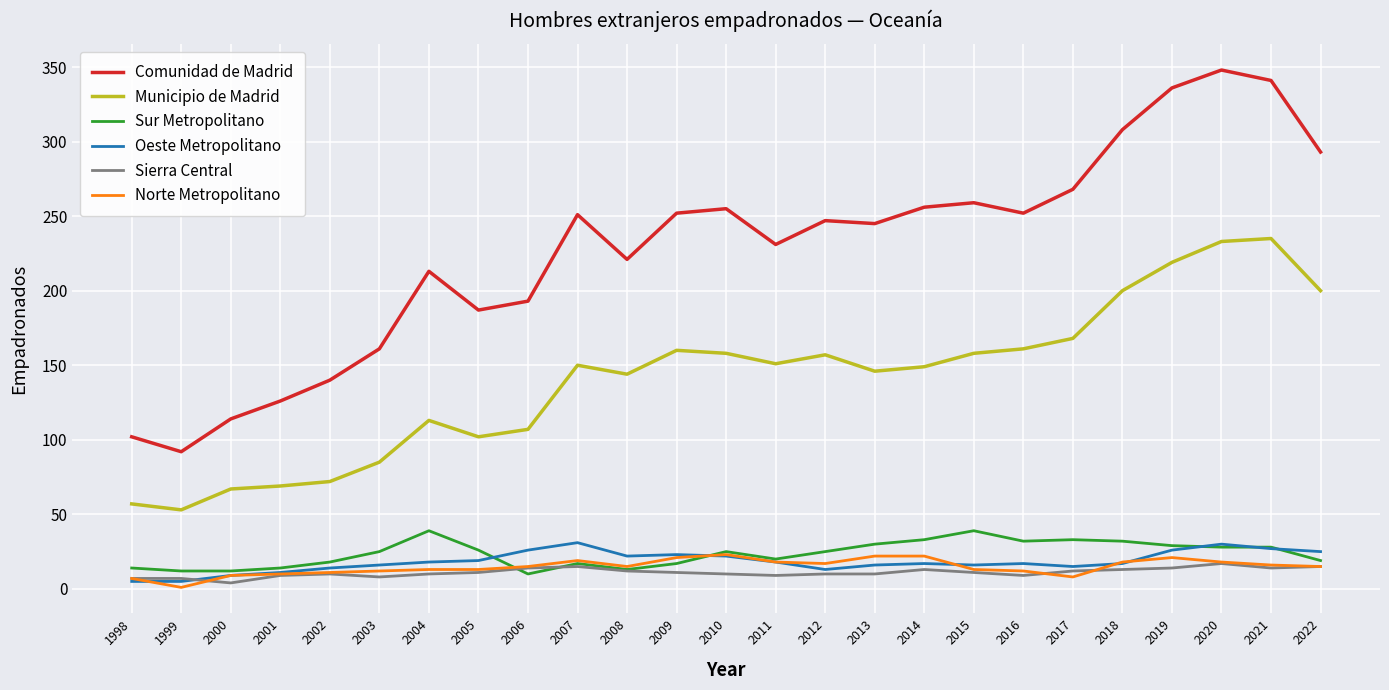

What is the difference between the maximum and minimum values in the Sierra Central series?

13